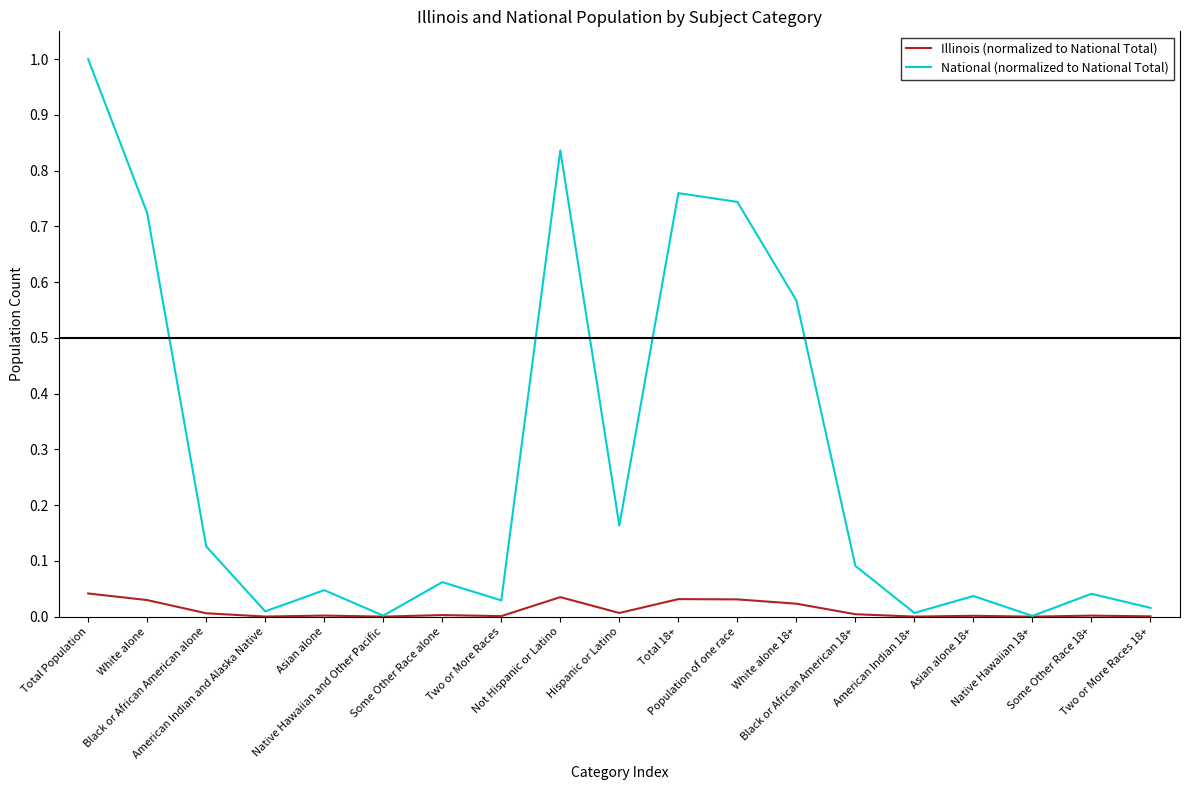

What is the maximum value for National (normalized to National Total)?

1.0